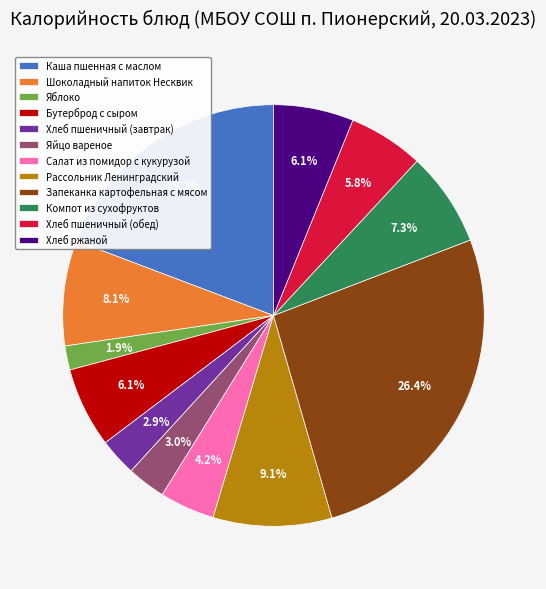

What percentage is the Хлеб пшеничный (завтрак) slice, to the nearest percent?

3%